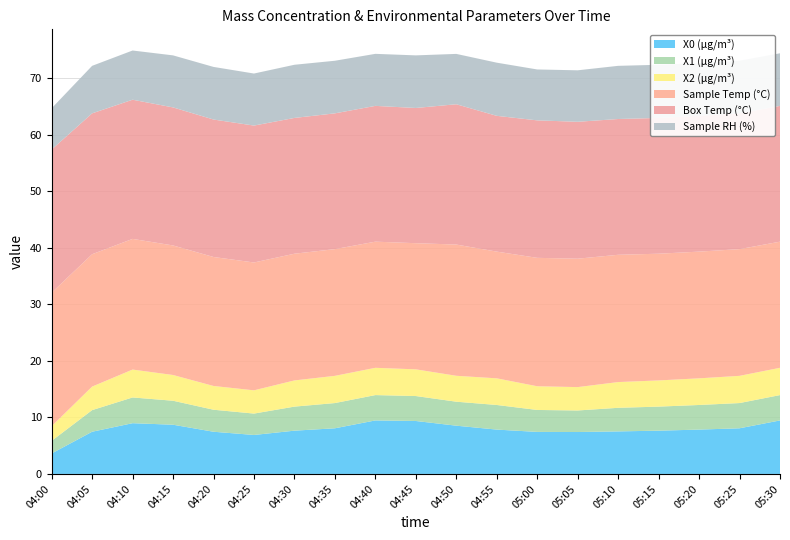

Reading right to left, extract all data points from this chart.

X0 (μg/m³): 05:30=9.5	05:25=8.1	05:20=7.8	05:15=7.7	05:10=7.5	05:05=7.4	05:00=7.4	04:55=7.8	04:50=8.5	04:45=9.4	04:40=9.5	04:35=8.1	04:30=7.7	04:25=6.9	04:20=7.5	04:15=8.7	04:10=9.0	04:05=7.5	04:00=3.6
X1 (μg/m³): 05:30=4.5	05:25=4.5	05:20=4.3	05:15=4.2	05:10=4.2	05:05=3.8	05:00=3.9	04:55=4.3	04:50=4.2	04:45=4.4	04:40=4.5	04:35=4.5	04:30=4.2	04:25=3.8	04:20=3.9	04:15=4.2	04:10=4.5	04:05=3.8	04:00=2.2
X2 (μg/m³): 05:30=4.8	05:25=4.8	05:20=4.7	05:15=4.6	05:10=4.5	05:05=4.1	05:00=4.2	04:55=4.7	04:50=4.6	04:45=4.7	04:40=4.8	04:35=4.8	04:30=4.6	04:25=4.1	04:20=4.2	04:15=4.5	04:10=4.9	04:05=4.2	04:00=2.6
Sample Temp (°C): 05:30=22.3	05:25=22.4	05:20=22.4	05:15=22.4	05:10=22.5	05:05=22.7	05:00=22.7	04:55=22.4	04:50=23.2	04:45=22.3	04:40=22.3	04:35=22.4	04:30=22.4	04:25=22.6	04:20=22.8	04:15=22.9	04:10=23.1	04:05=23.4	04:00=23.6
Box Temp (°C): 05:30=24.0	05:25=24.0	05:20=24.0	05:15=24.0	05:10=24.0	05:05=24.2	05:00=24.3	04:55=24.0	04:50=24.8	04:45=23.9	04:40=24.0	04:35=24.0	04:30=24.0	04:25=24.2	04:20=24.3	04:15=24.4	04:10=24.6	04:05=24.9	04:00=25.3
Sample RH (%): 05:30=9.3	05:25=9.3	05:20=9.3	05:15=9.4	05:10=9.4	05:05=9.1	05:00=9.0	04:55=9.4	04:50=8.9	04:45=9.3	04:40=9.2	04:35=9.3	04:30=9.4	04:25=9.2	04:20=9.3	04:15=9.2	04:10=8.7	04:05=8.4	04:00=7.3